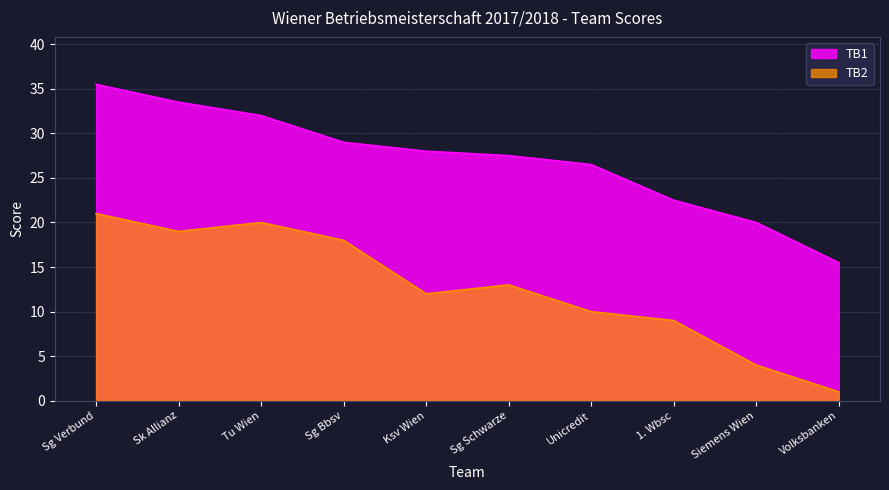

The TB1 series shows 44.5 at Ksv Wien. True or false?

False